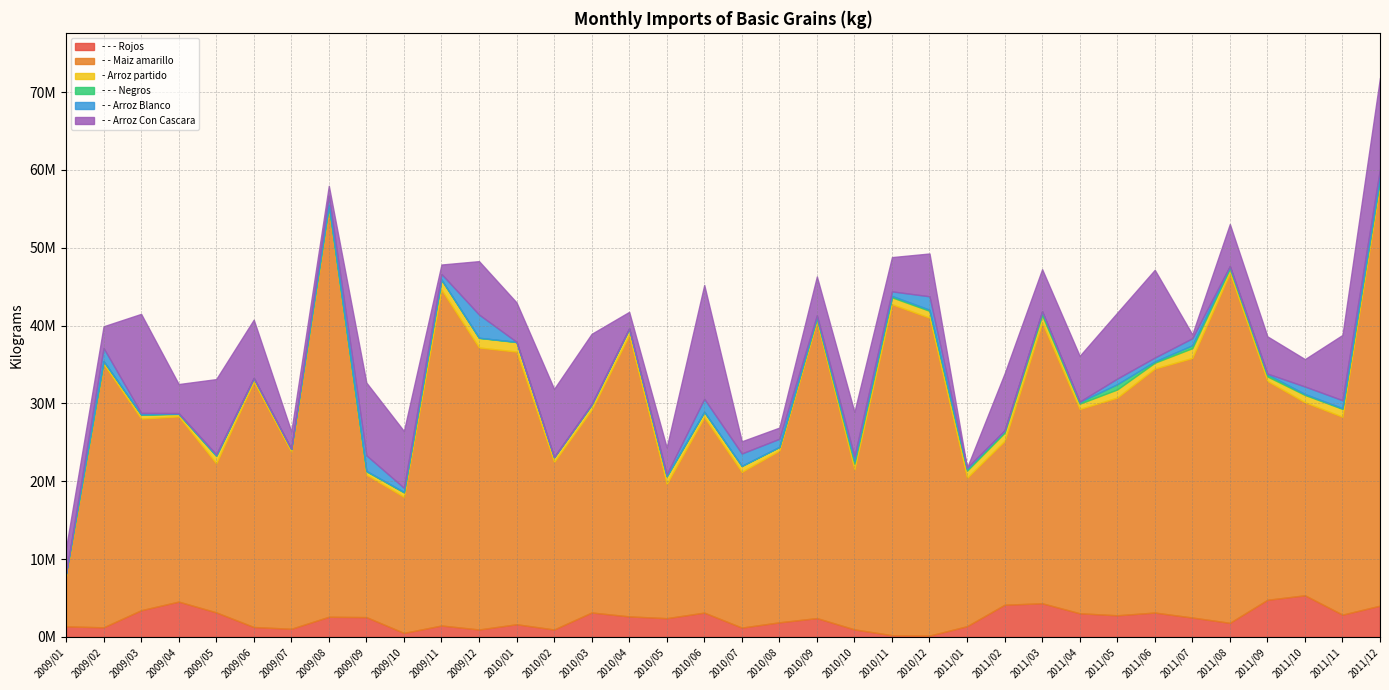

Is the value of - Arroz partido at 2009/02 greater than the value of - - Arroz Con Cascara at 2011/03?

No